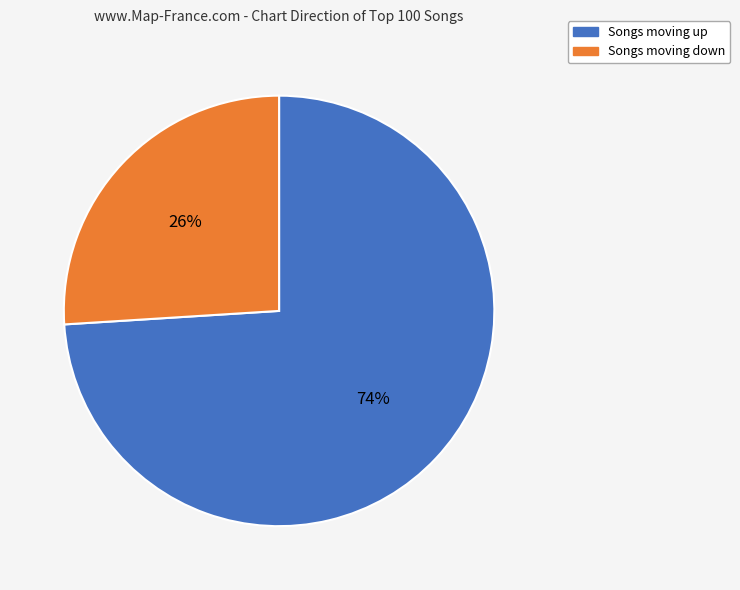

To the nearest percent, what is the average slice percentage?

50%